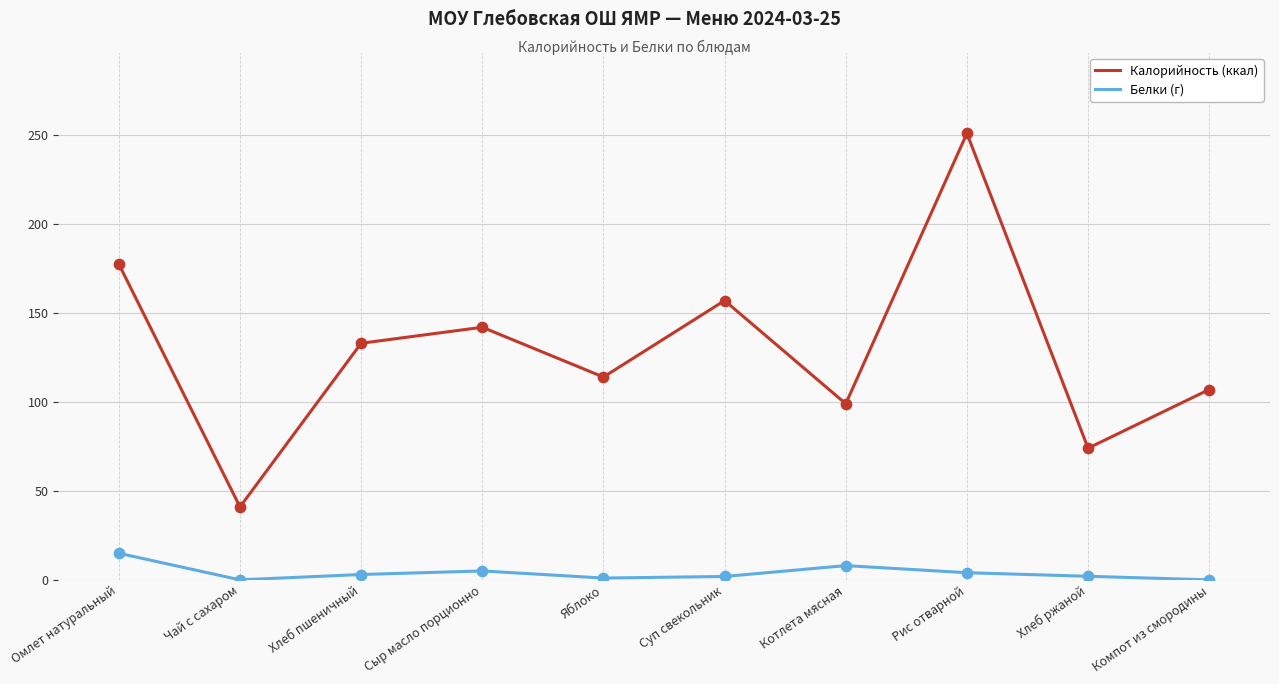

At which category does the chart reach its peak across all series?

Рис отварной